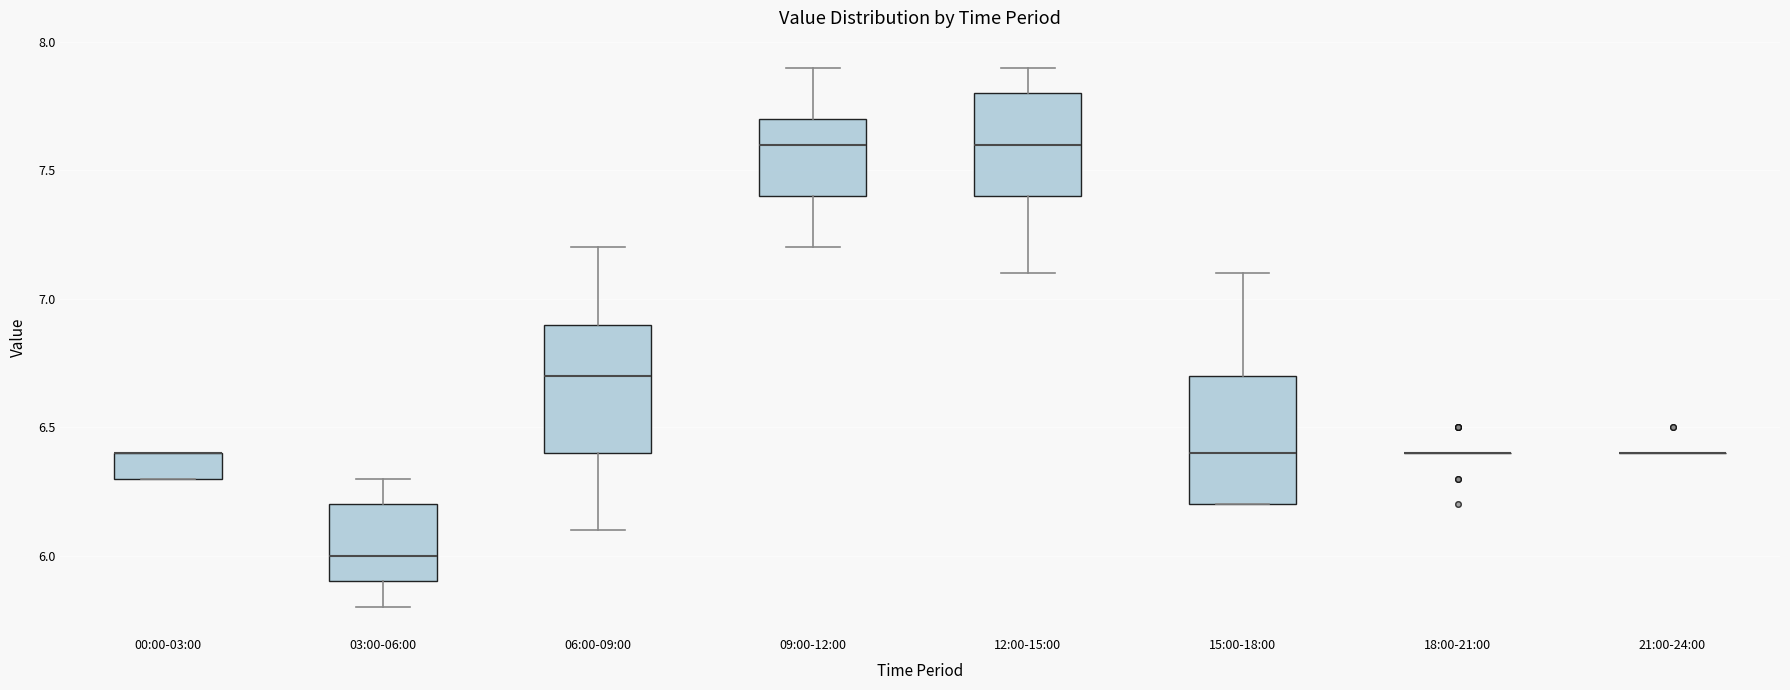

Reading left to right, read every box against the y-axis: the position of its median line, the range the box covers, and the ends of its whiskers. The values are not printed on the chart, so give them approximately, as read against the axis.

00:00-03:00: median 6.4 (drawn on the box's upper edge), box 6.3 to 6.4, whiskers 6.3 to 6.4
03:00-06:00: median 6.0, box 5.9 to 6.2, whiskers 5.8 to 6.3
06:00-09:00: median 6.7, box 6.4 to 6.9, whiskers 6.1 to 7.2
09:00-12:00: median 7.6, box 7.4 to 7.7, whiskers 7.2 to 7.9
12:00-15:00: median 7.6, box 7.4 to 7.8, whiskers 7.1 to 7.9
15:00-18:00: median 6.4, box 6.2 to 6.7, whiskers 6.2 to 7.1
18:00-21:00: box collapsed to a line at 6.4, whiskers 6.4 to 6.4
21:00-24:00: box collapsed to a line at 6.4, whiskers 6.4 to 6.4